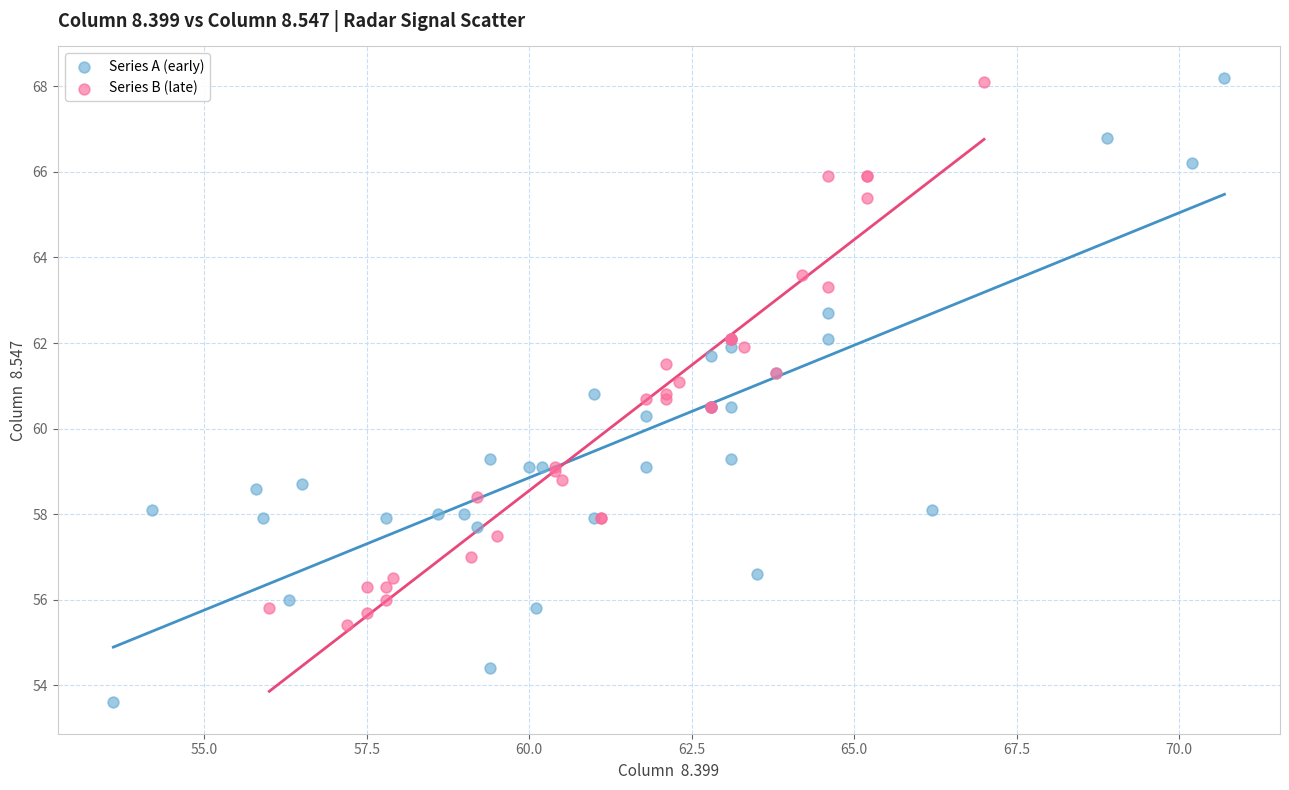

Which series has the widest spread of Y values?

Series A (early)